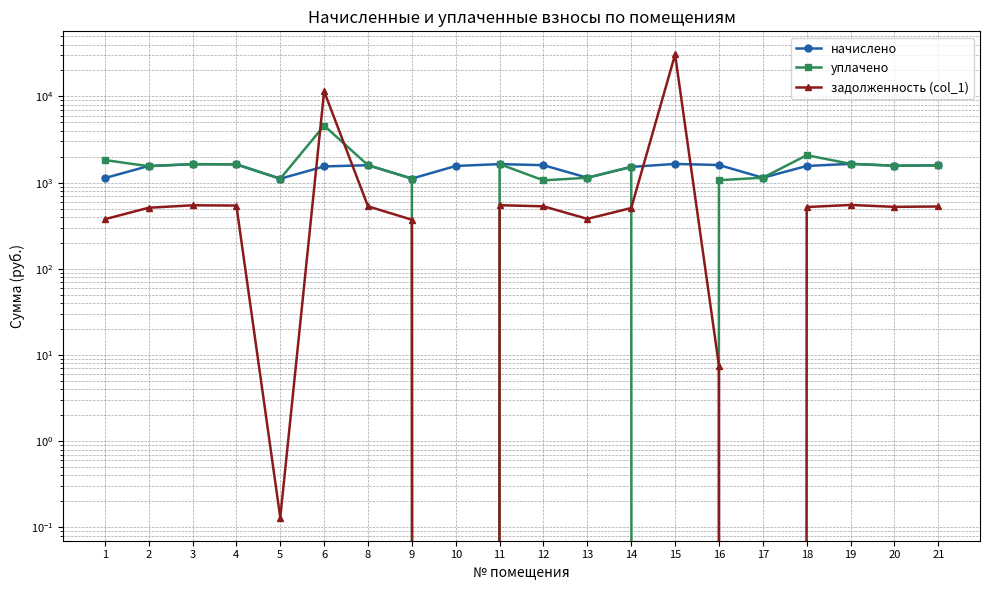

What is the value of the уплачено point at the 12th from the left?

1139.3